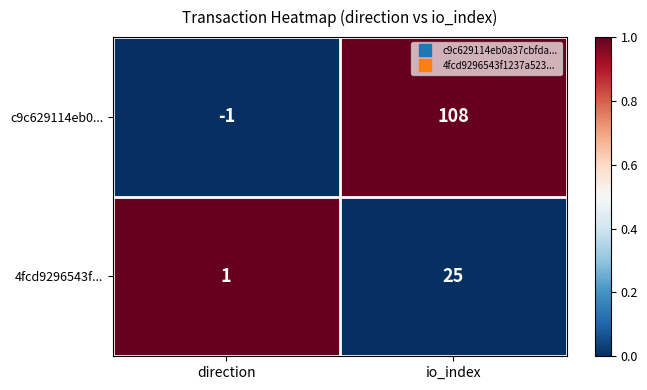

Reading left to right, list all the values displayed in this chart.

c9c629114eb0...: -1	108
4fcd9296543f...: 1	25